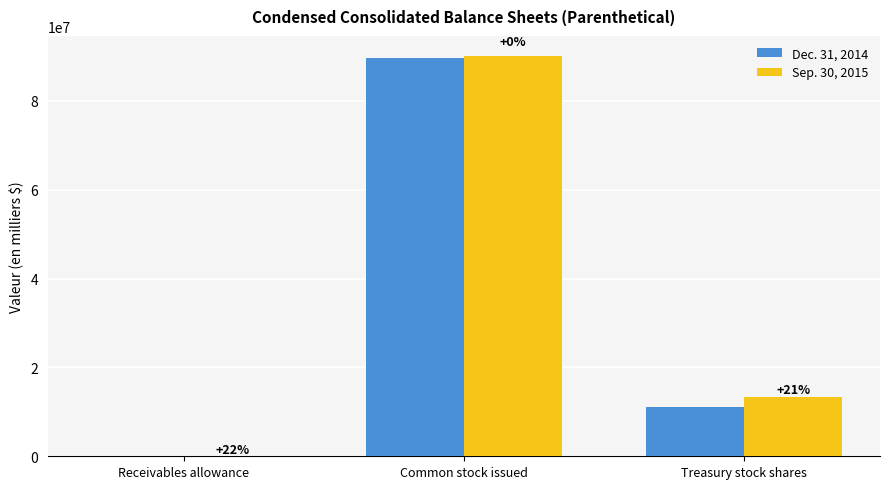

What are all the series names shown in the legend?

Dec. 31, 2014, Sep. 30, 2015